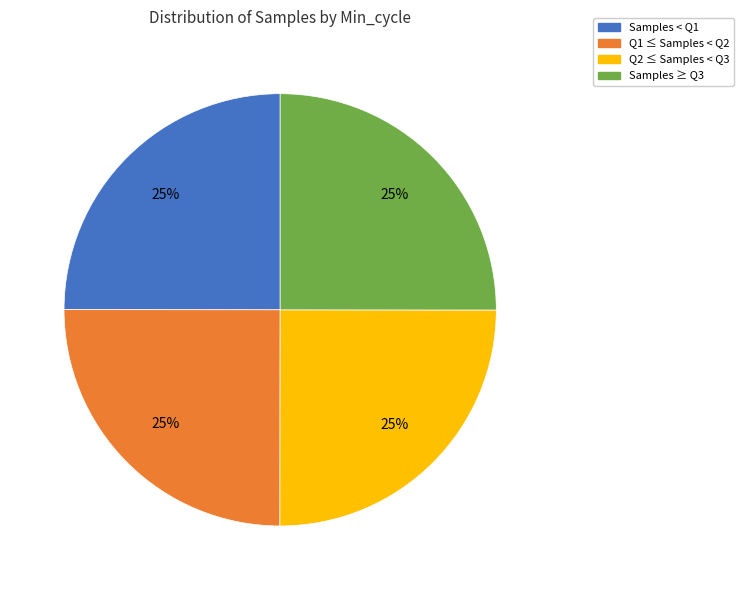

Is there any slice that represents more than half of the pie?

No